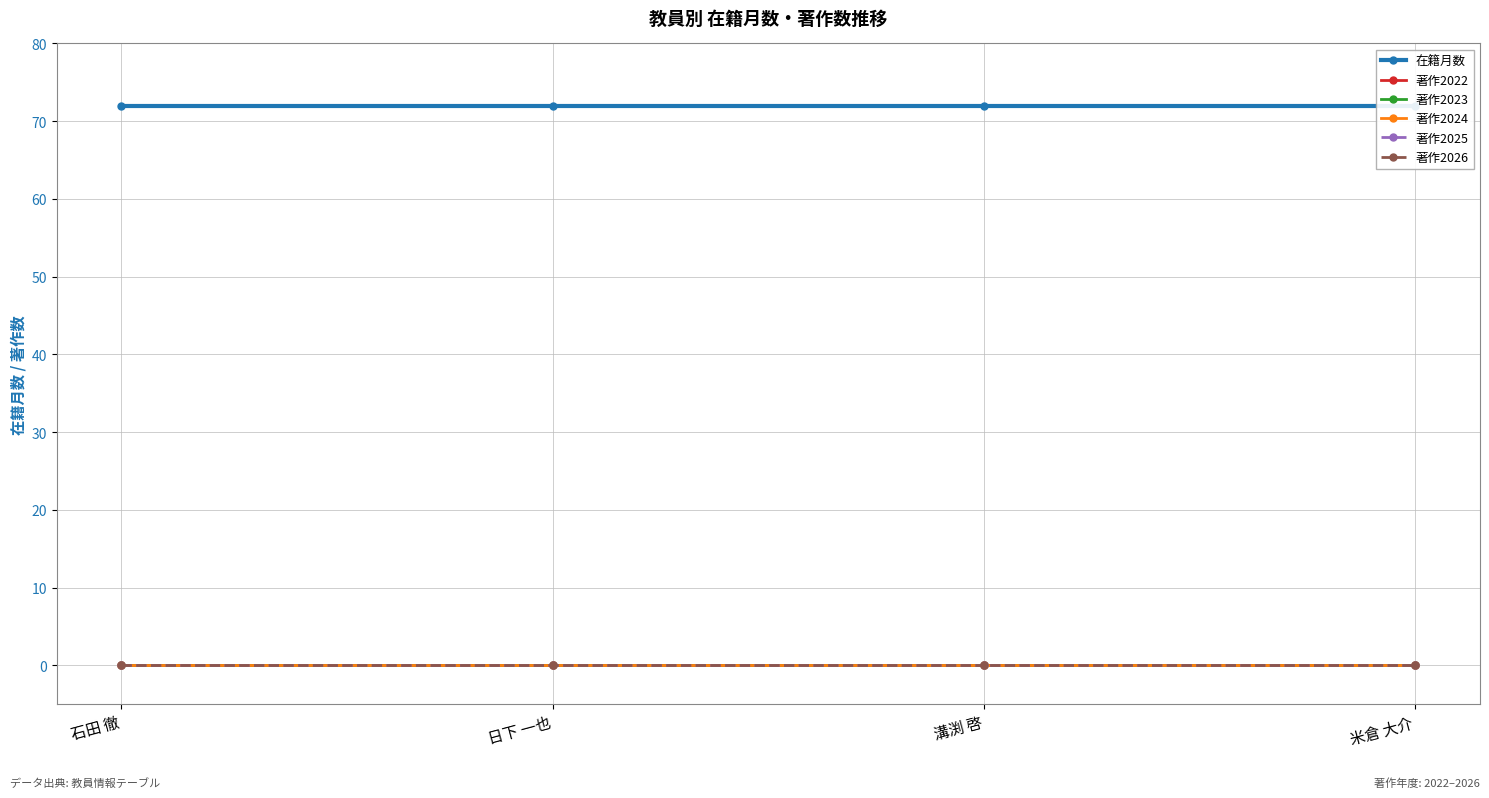

What is the difference between the highest and lowest values at 石田 徹?

72